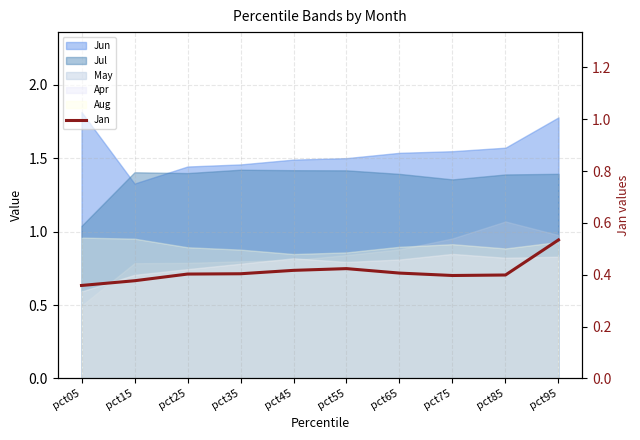

How many lines are shown in the chart?

1